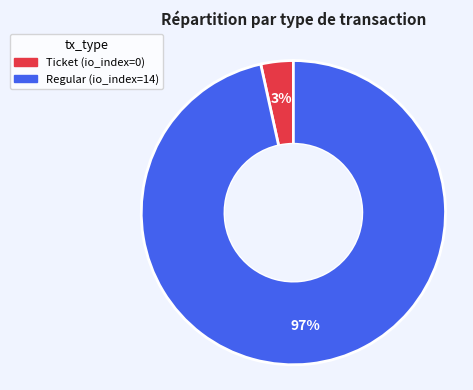

To the nearest percent, what is the average slice percentage?

50%